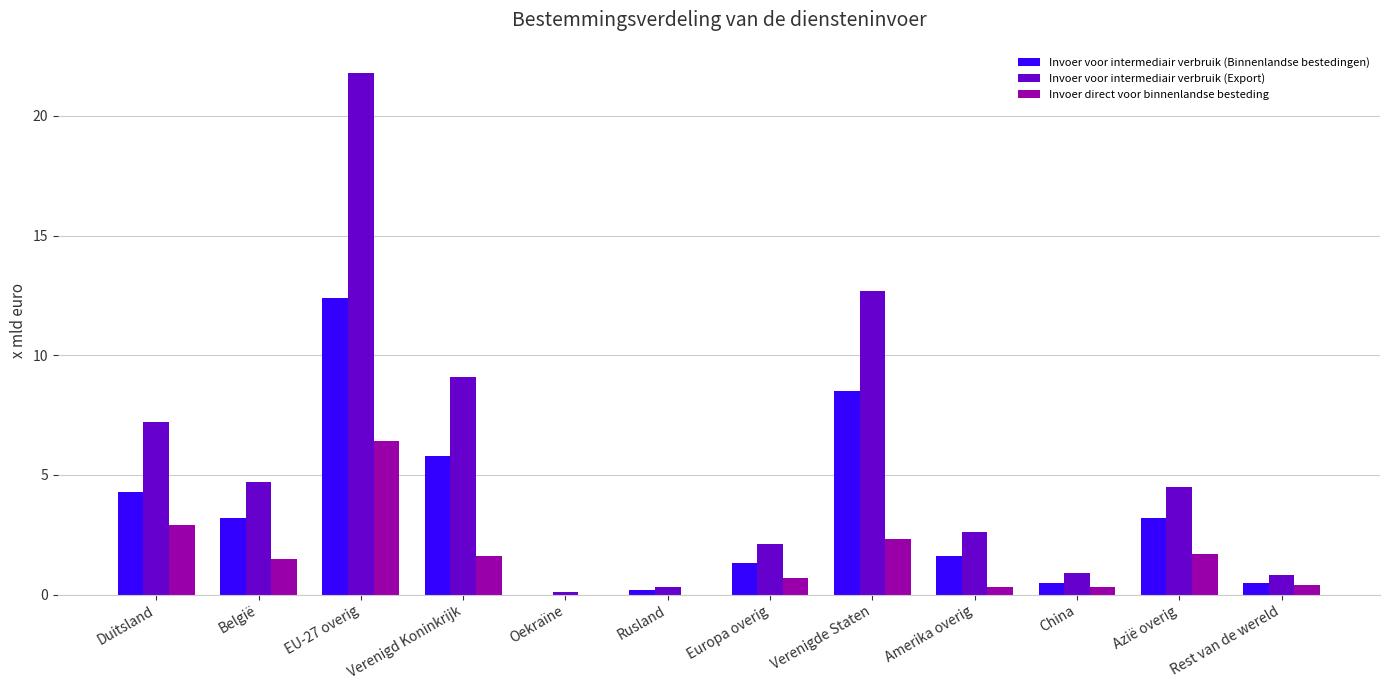

What is the highest value of the Invoer voor intermediair verbruik (Export) series?

21.8